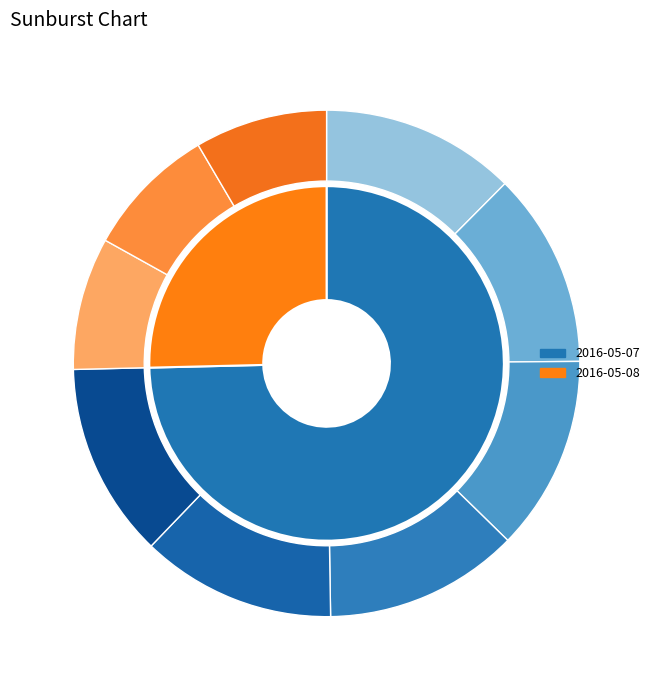

Which slice represents more than half of the pie?

2016-05-07